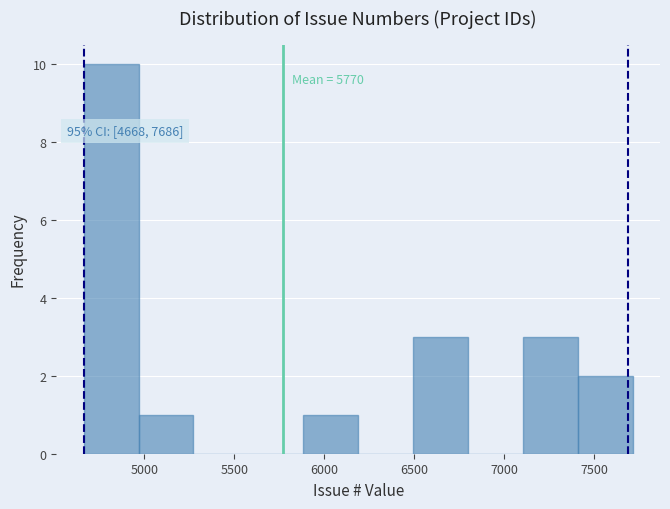

Over which range of the x-axis is the bar tallest?

4650 to 4950